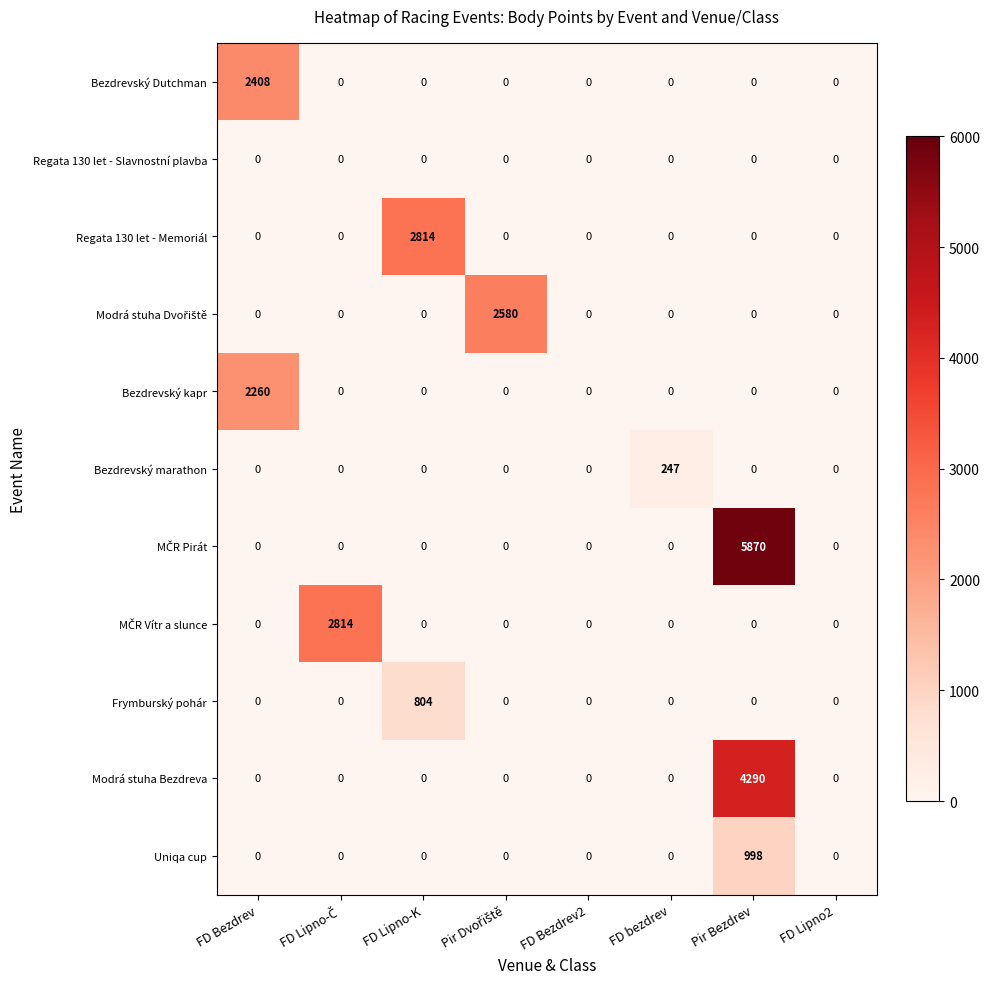

Between FD Bezdrev and FD Bezdrev2, which series saw the biggest shift?

Bezdrevský Dutchman